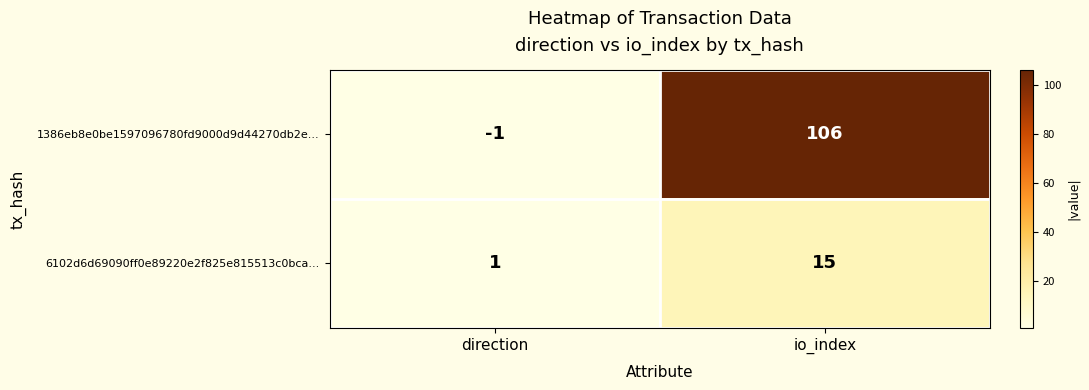

What is the total value across all series at direction?

0